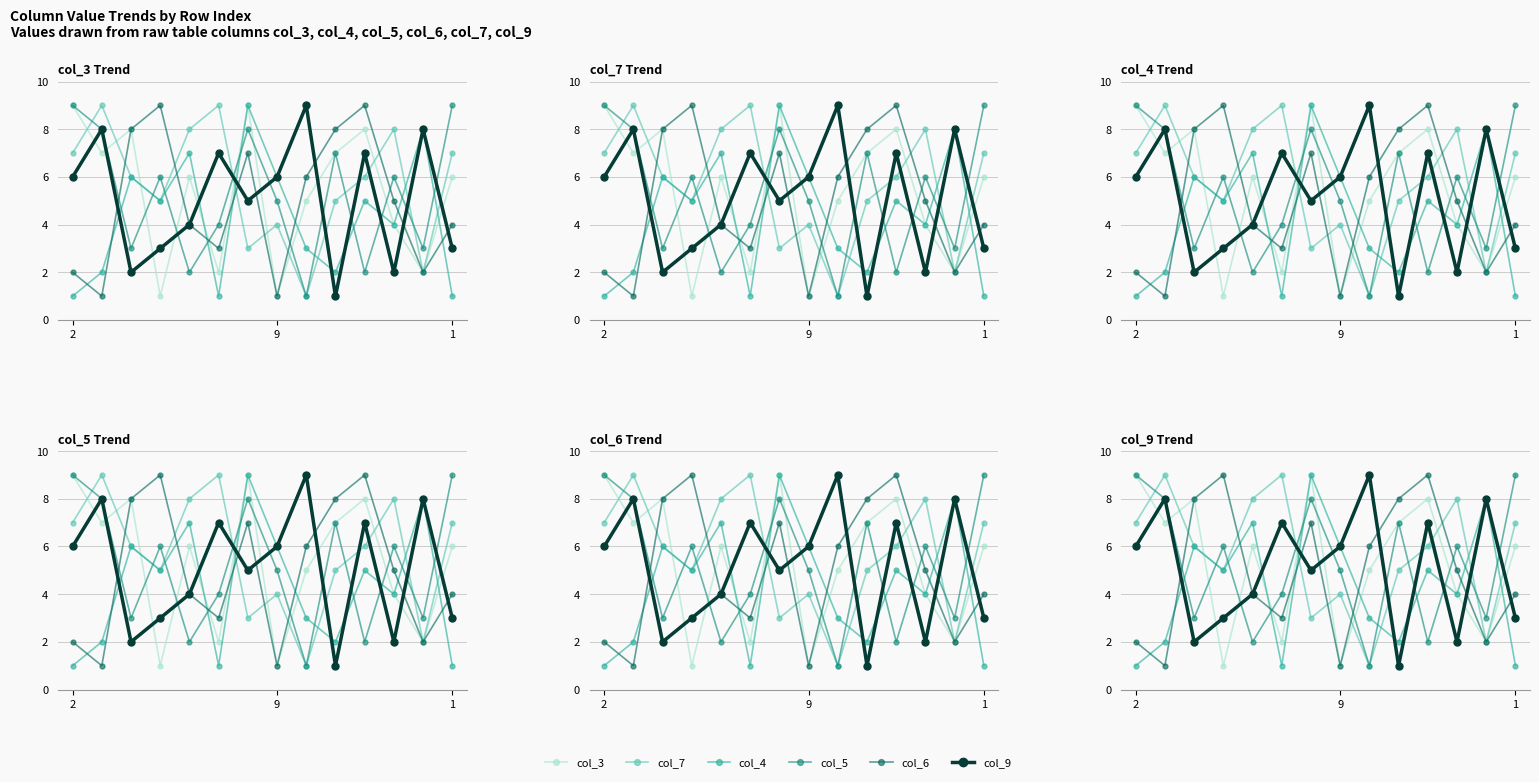

True or false: col_3 and col_4 cross at least once.

True